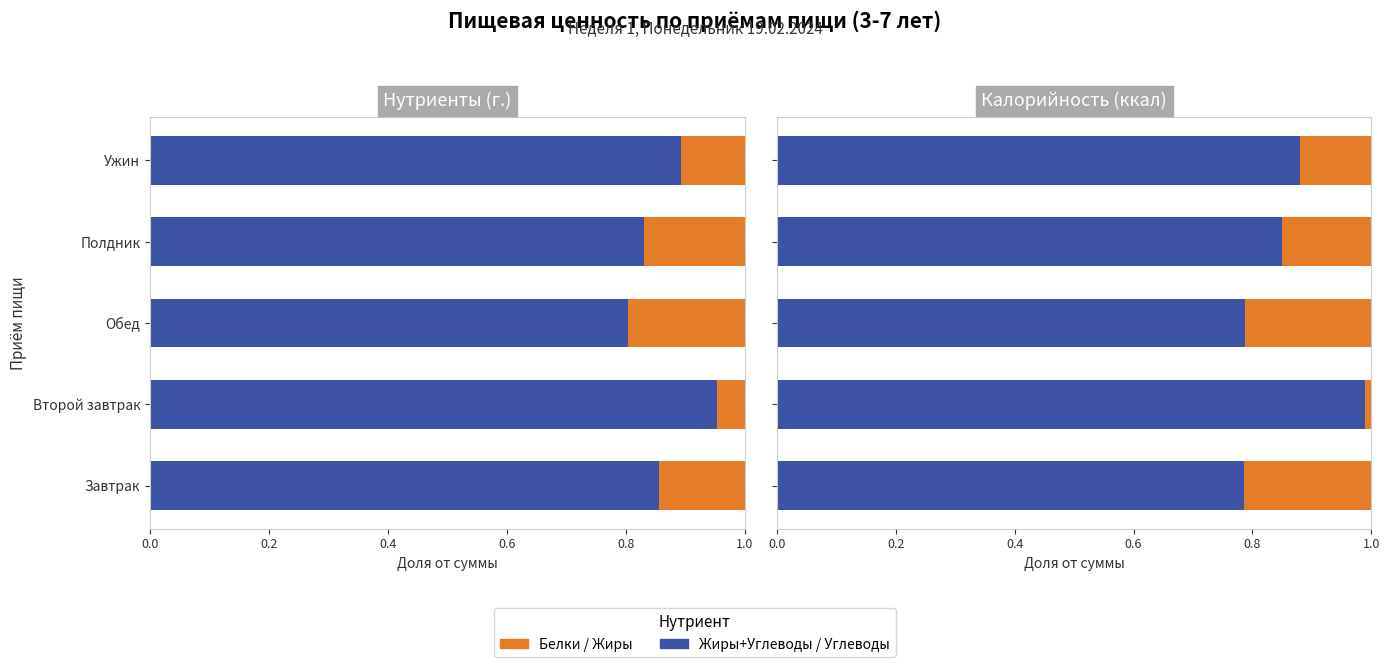

How many bars are there in total?

20